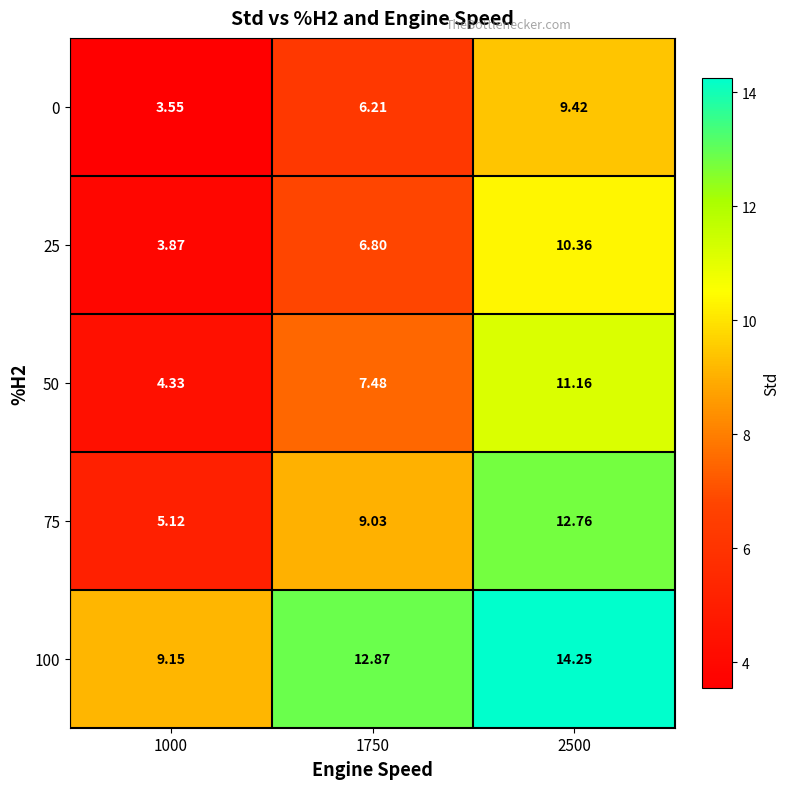

How many distinct data groups are displayed?

5